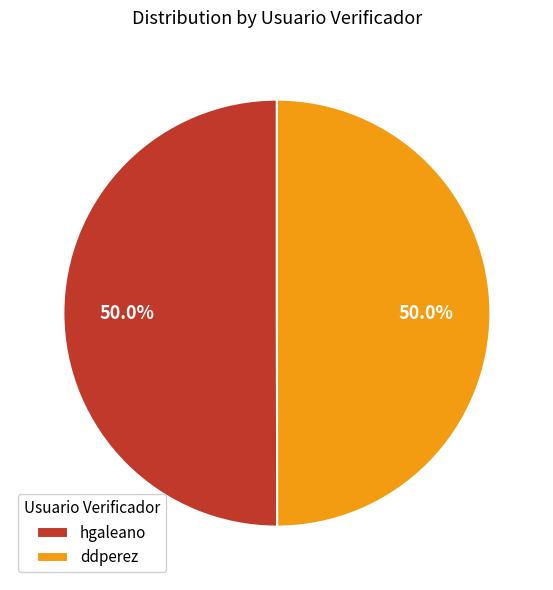

To the nearest percent, what portion does ddperez represent?

50%